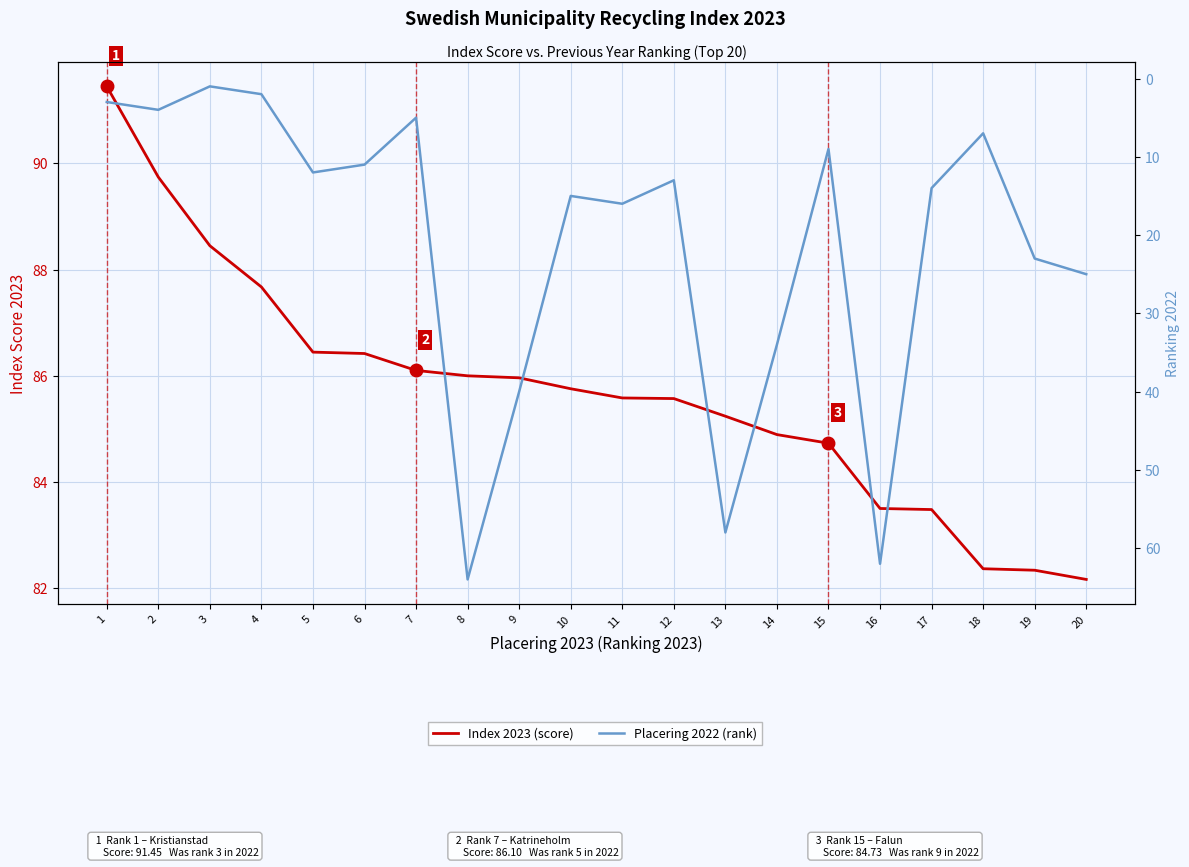

List the series in order of their overall mean, lowest first.

Placering 2022 (rank), Index 2023 (score)